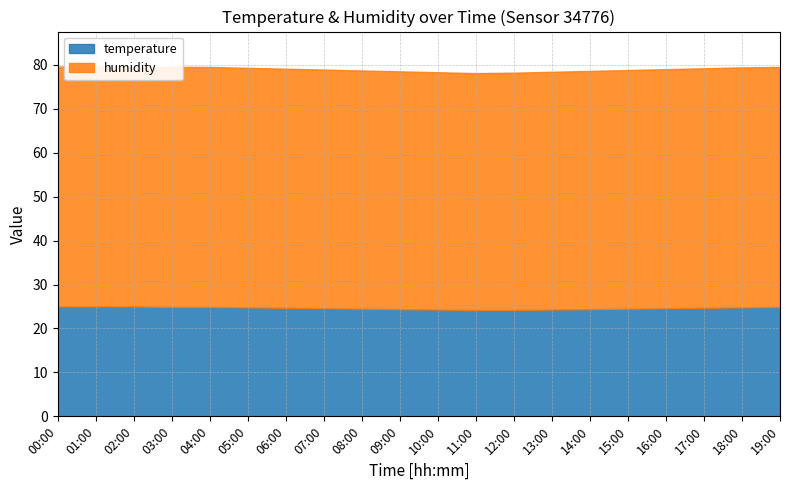

Rank the series at 05:00 from lowest to highest value.

temperature, humidity